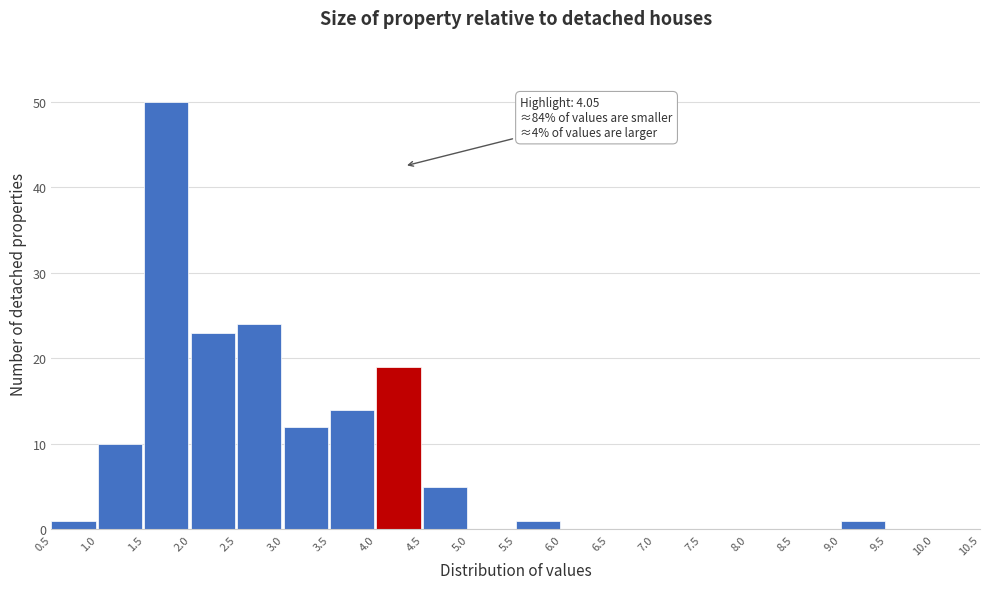

Over which range of the x-axis is the bar tallest?

1.5 to 2.0